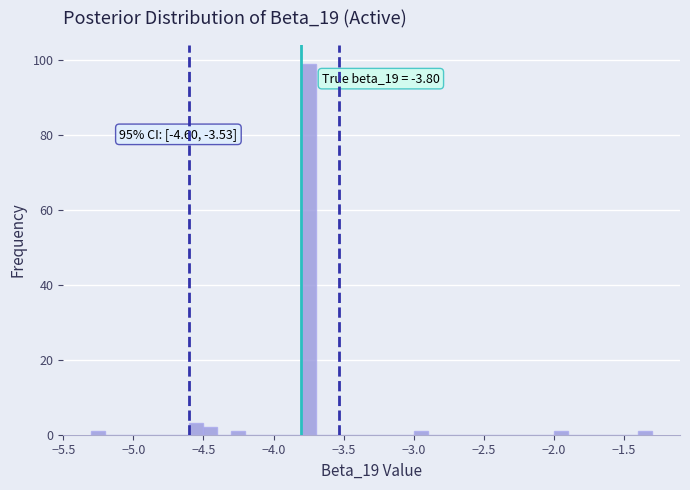

Read against the x-axis, roughly where is the centre of the tallest bar?

-3.75